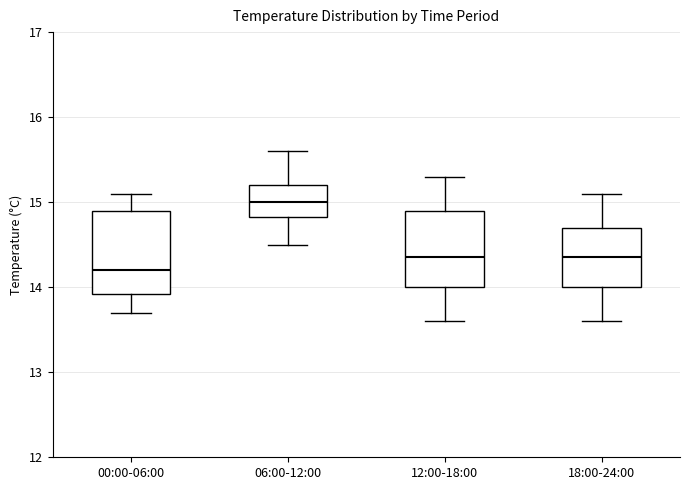

Which box has the highest median line?

06:00-12:00